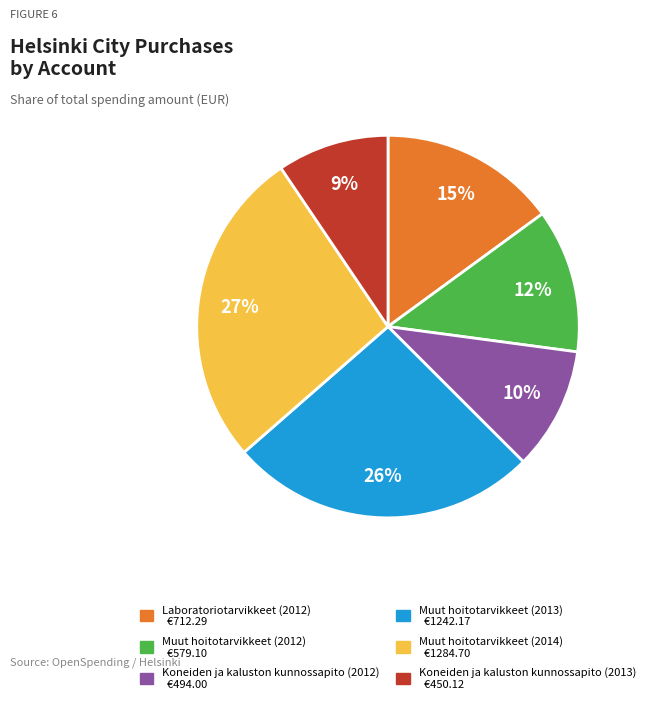

Do Laboratoriotarvikkeet (2012) and Koneiden ja kaluston kunnossapito (2013) together represent more than half of the pie?

No